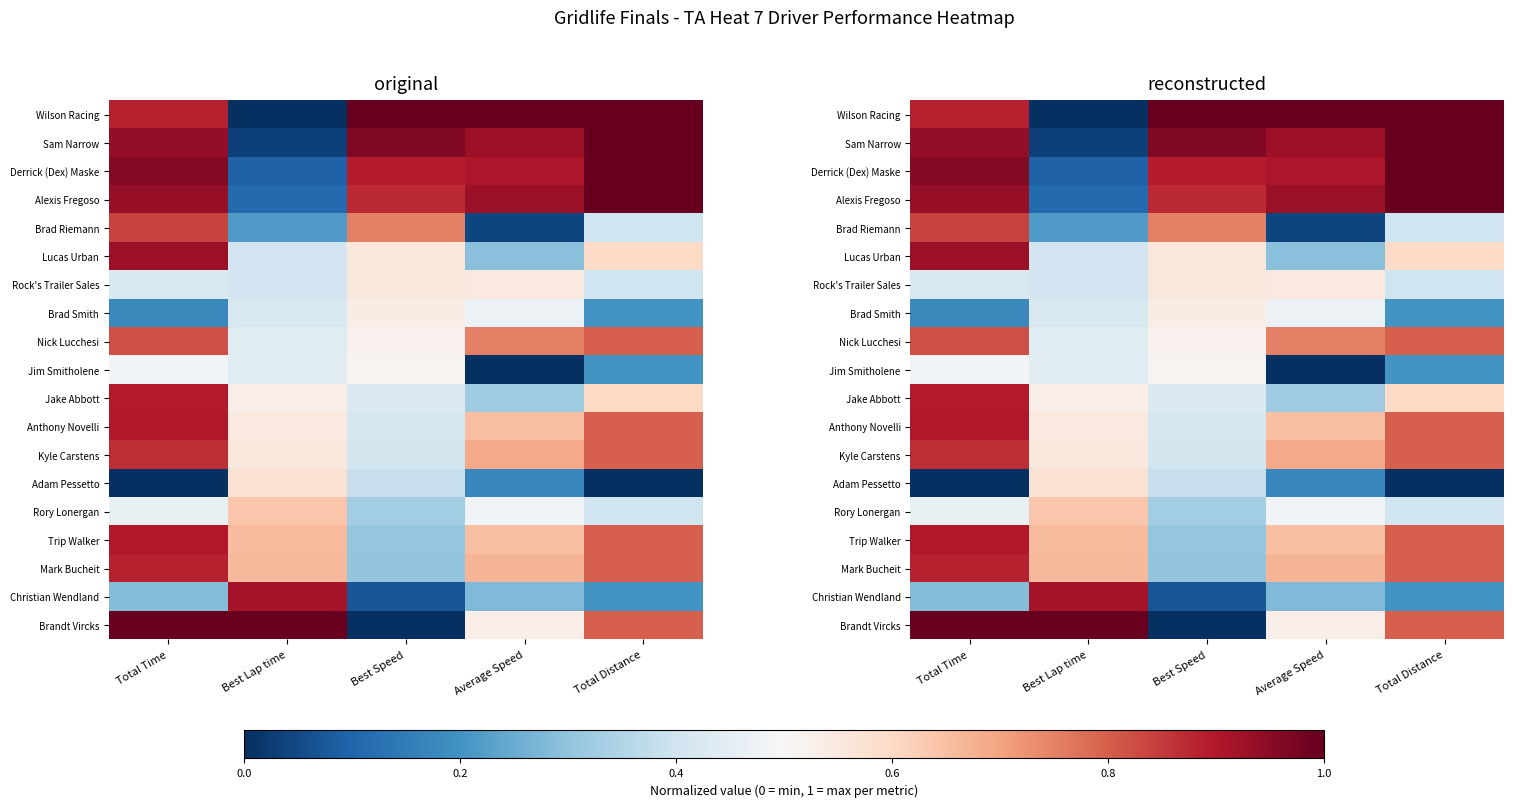

The Lucas Urban series shows 0.6 at Total Distance. True or false?

True